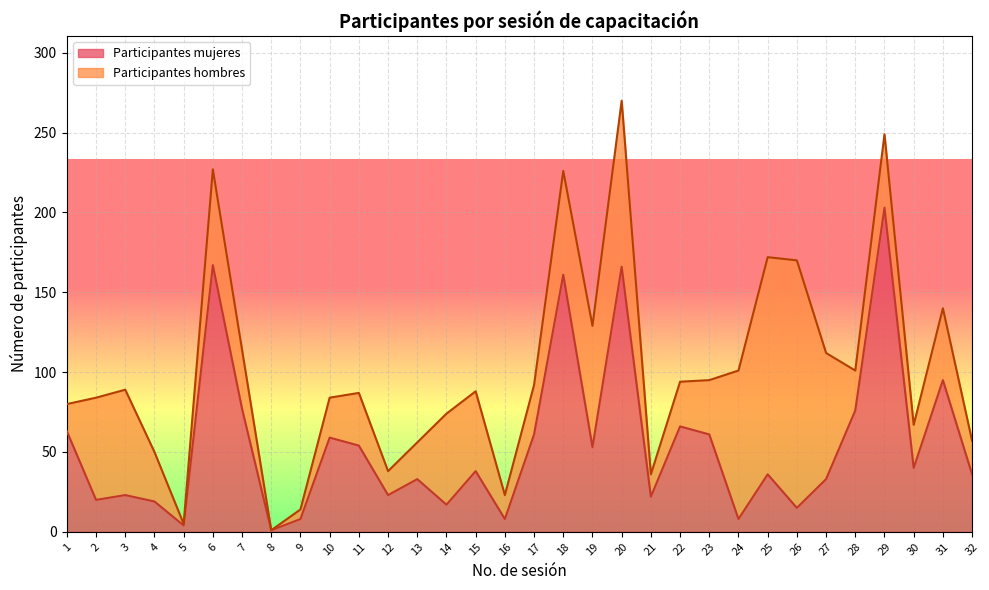

Is it true that the value at 23 is 29?

False